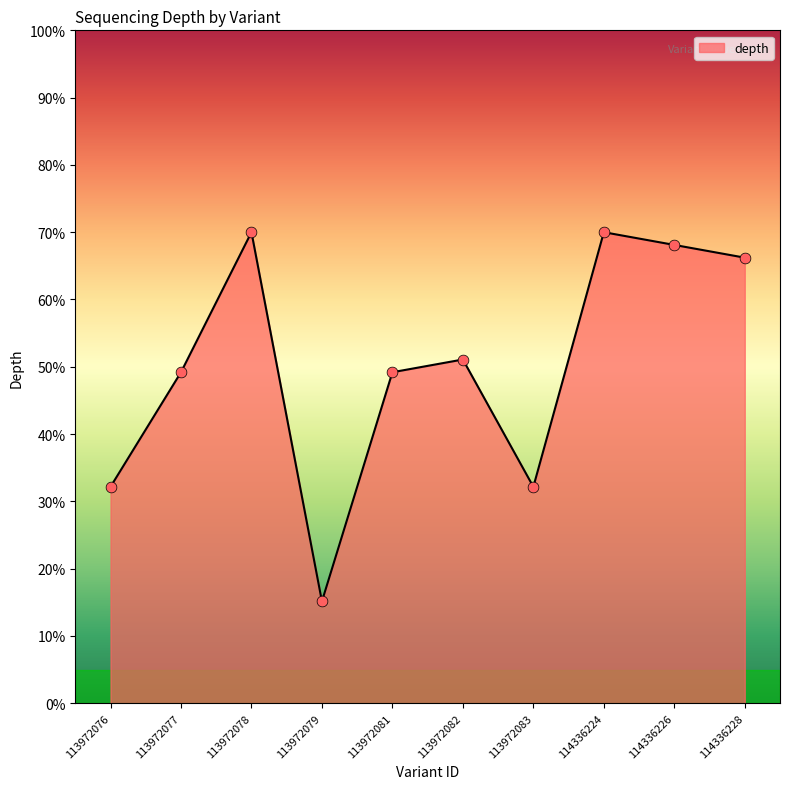

Which has a higher value, 114336228 or 114336226?

114336226